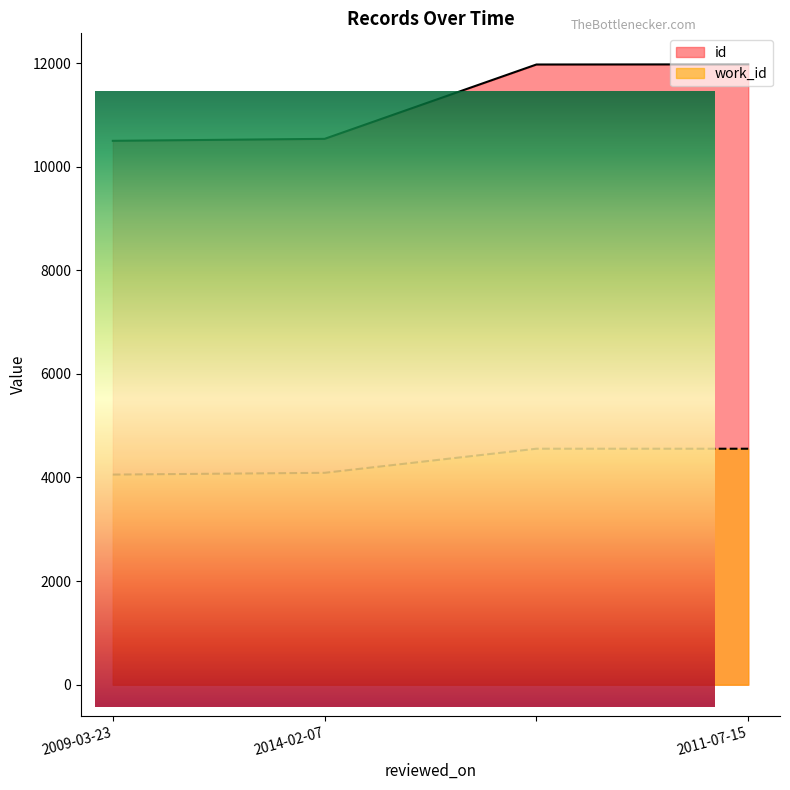

What are all the series names shown in the legend?

id, work_id